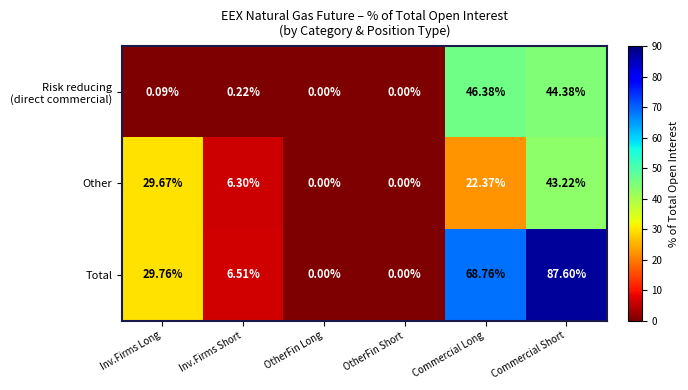

At which category is the sum across all series the highest?

Commercial Short